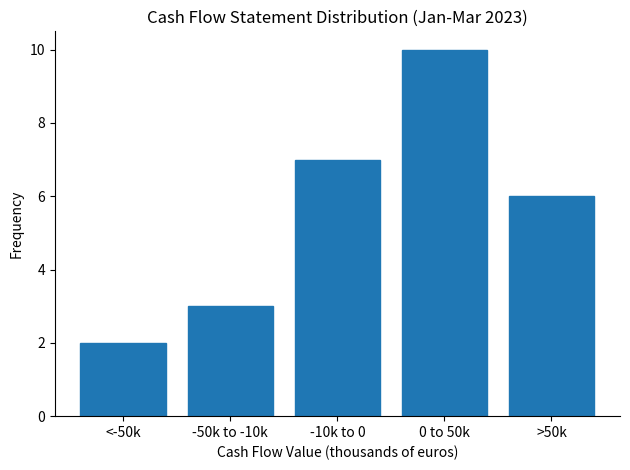

Reading left to right, list all the values displayed in this chart.

<-50k=2	-50k to -10k=3	-10k to 0=7	0 to 50k=10	>50k=6